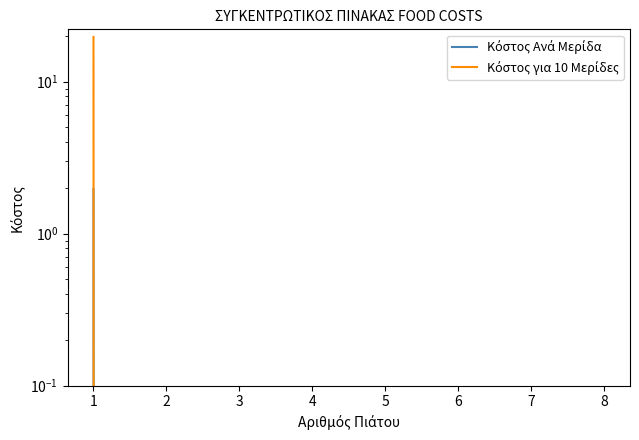

How many series are shown in this chart?

2